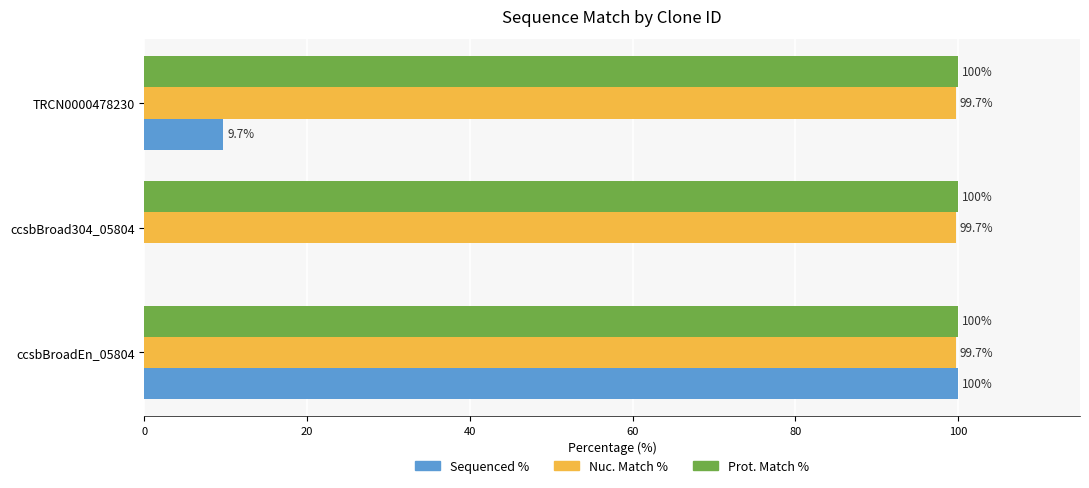

True or false: Prot. Match % has a value of 100.0 at ccsbBroadEn_05804.

True